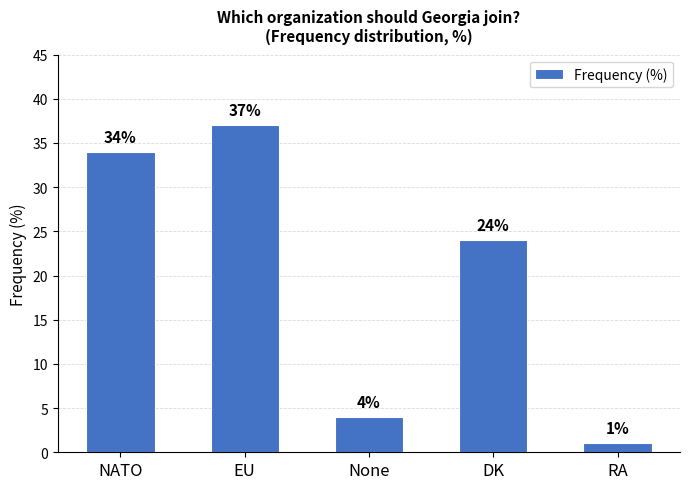

At which label does the data first exceed 24?

NATO